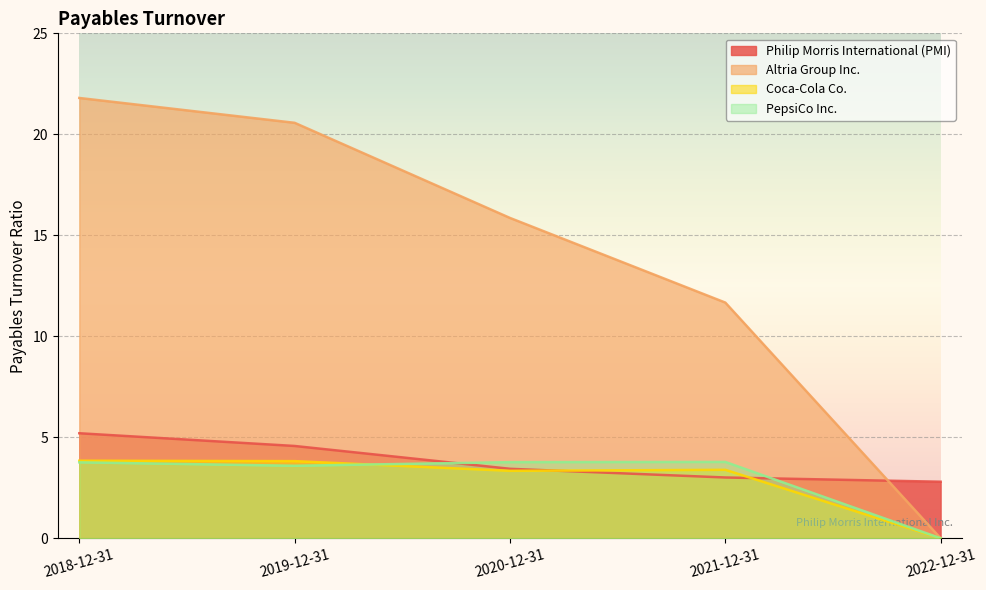

How many lines are shown in the chart?

4